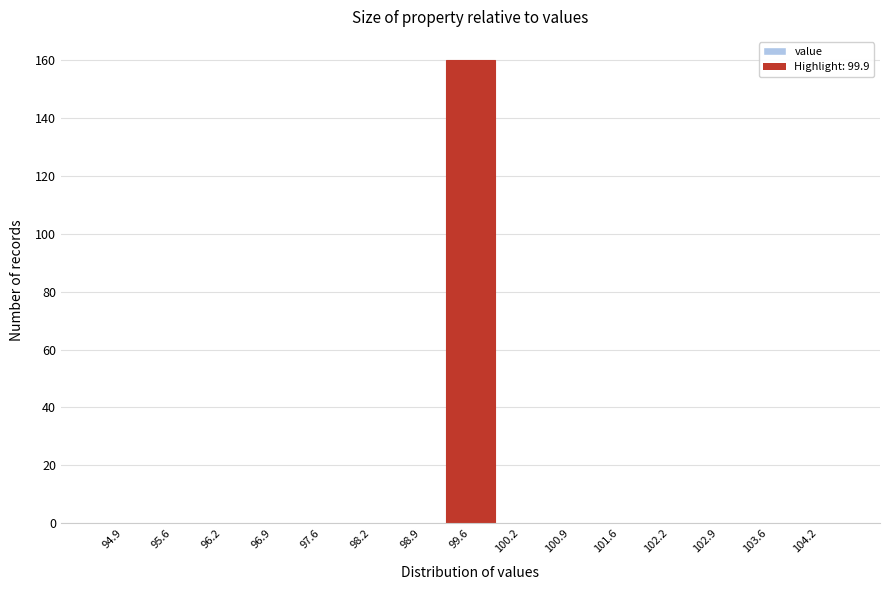

Reading left to right, what are all the values shown in this chart?

94.9=0	95.6=0	96.2=0	96.9=0	97.6=0	98.2=0	98.9=0	99.6=160	100.2=0	100.9=0	101.6=0	102.2=0	102.9=0	103.6=0	104.2=0